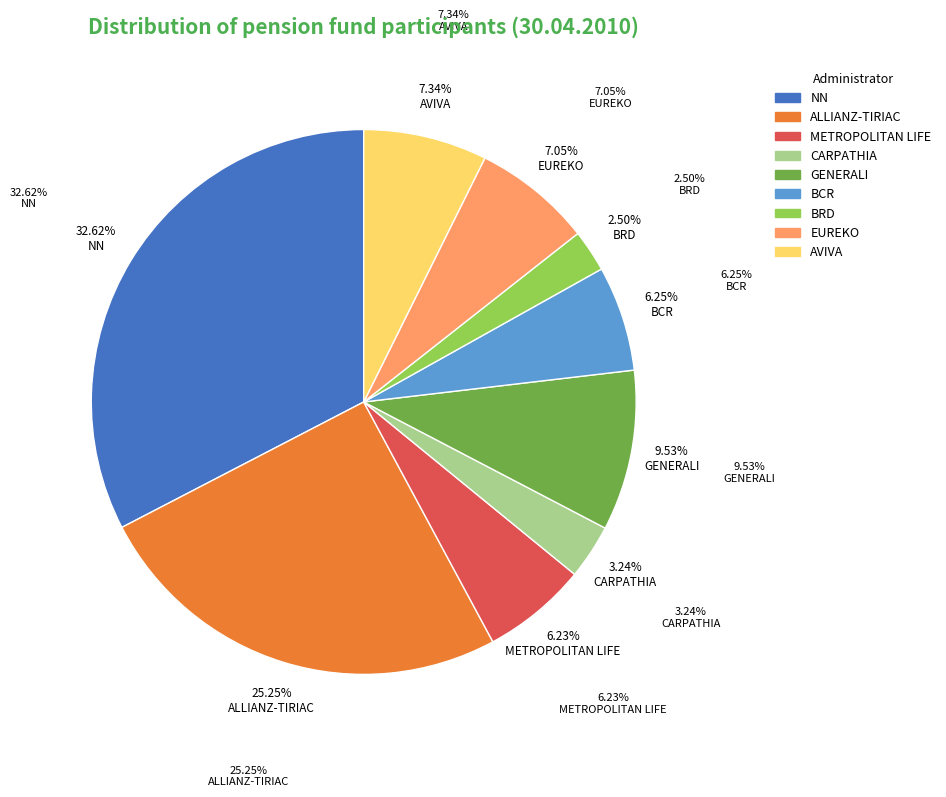

Is the sum of METROPOLITAN LIFE and BRD greater than half?

No